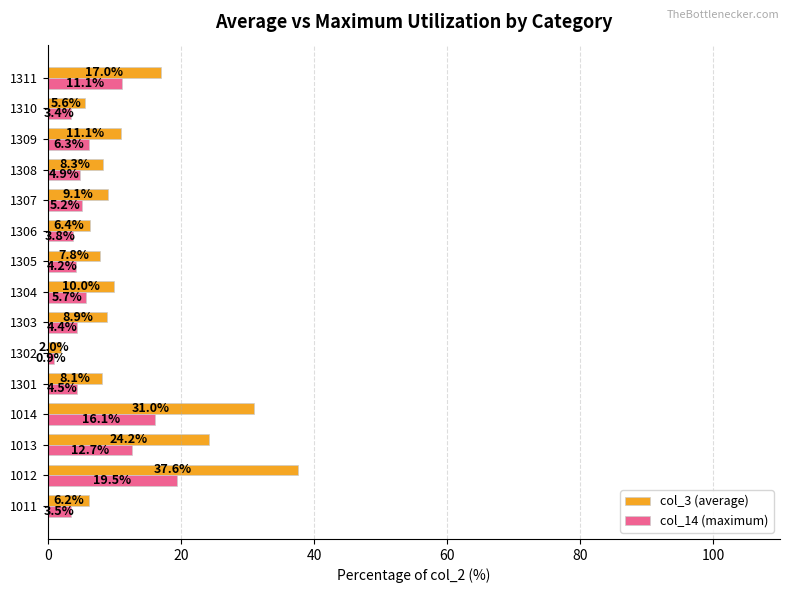

The col_3 (average) series shows 7.8 at 1305. True or false?

True